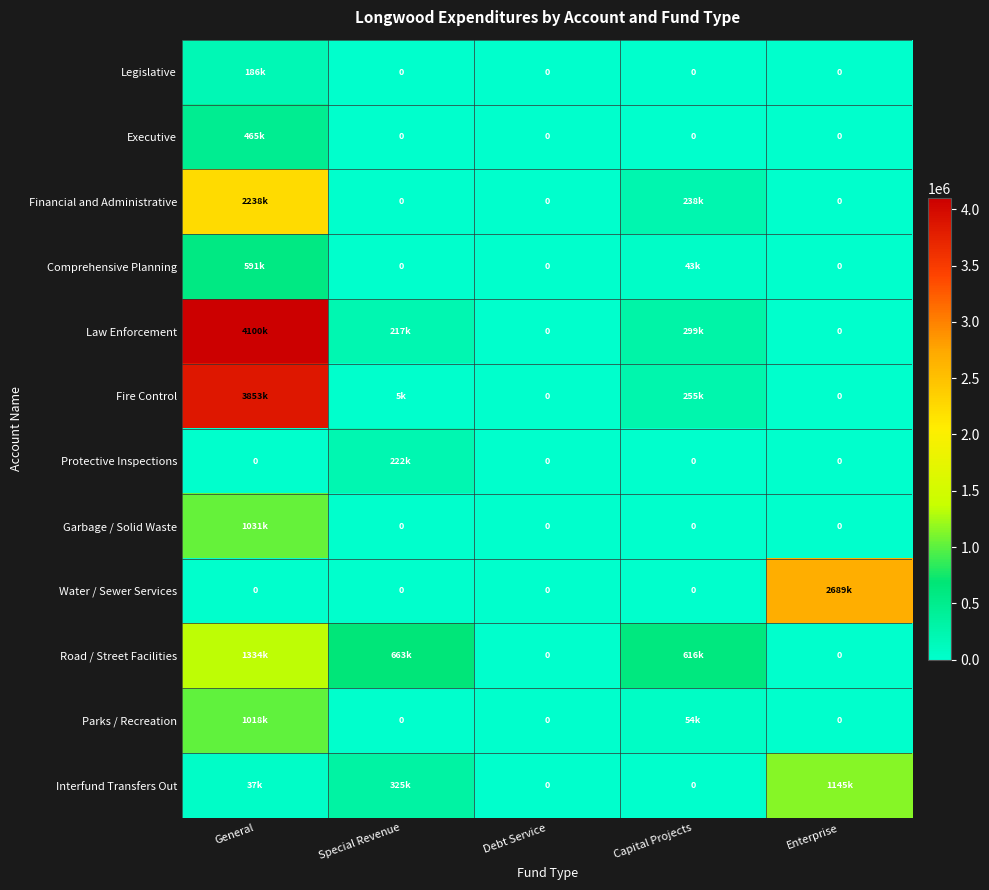

What is the maximum value for Comprehensive Planning?

591175